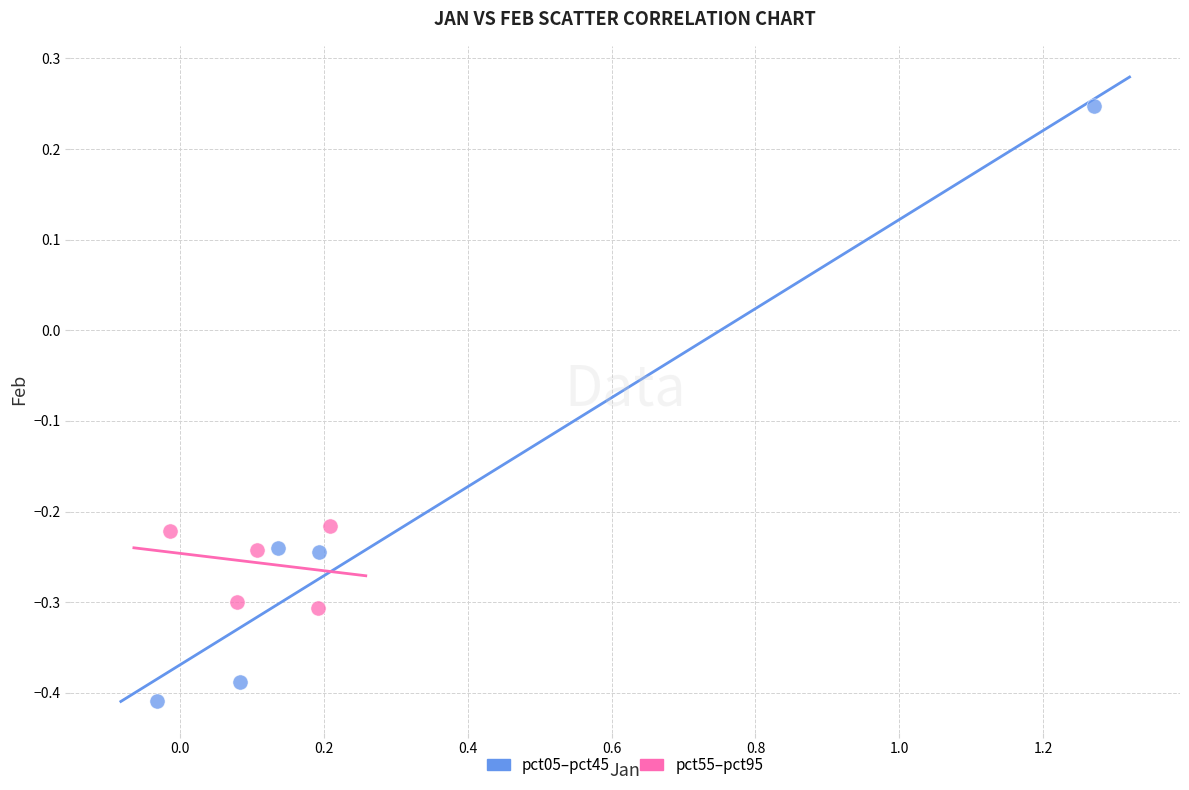

What are all the series names shown in the legend?

pct05–pct45, pct55–pct95